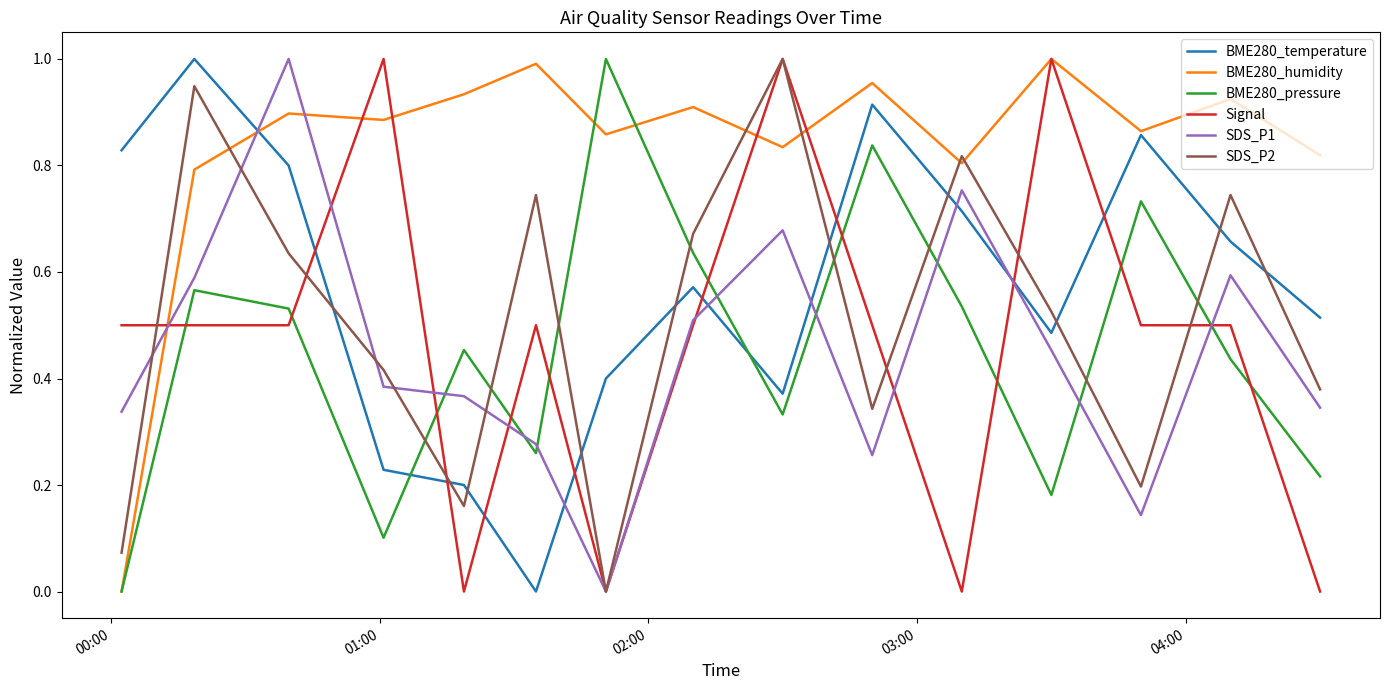

Which series has the largest total across all categories?

BME280_humidity